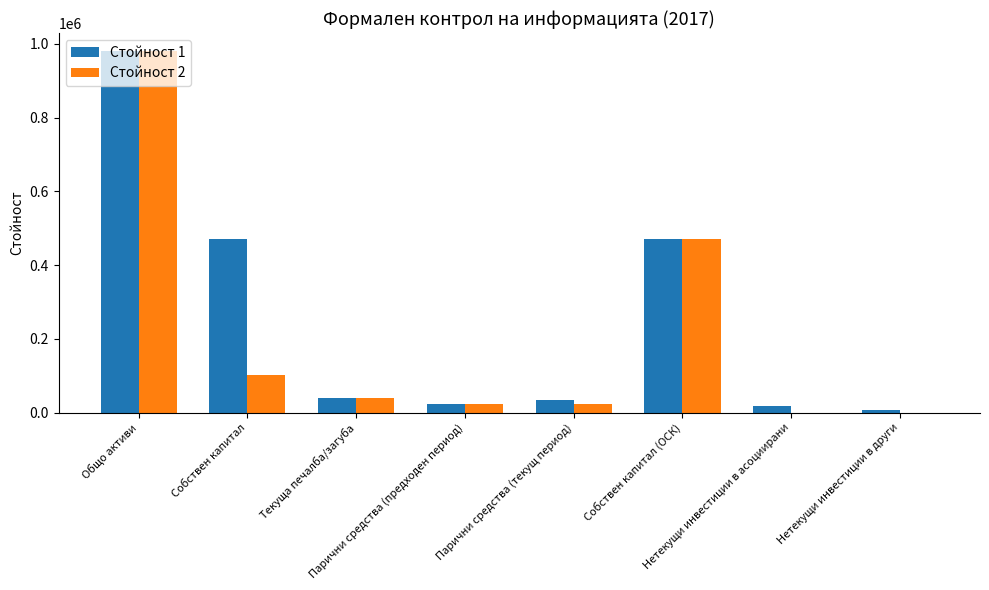

Which series has the largest total across all categories?

Стойност 1